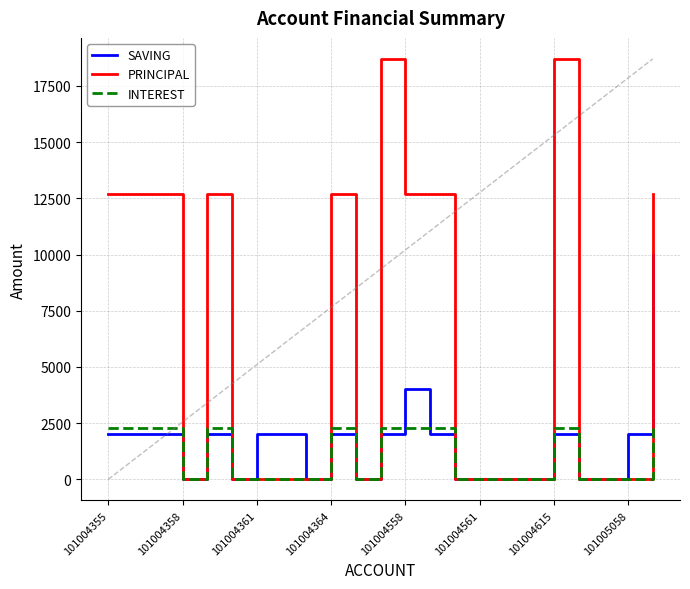

Which series has the largest total across all categories?

PRINCIPAL